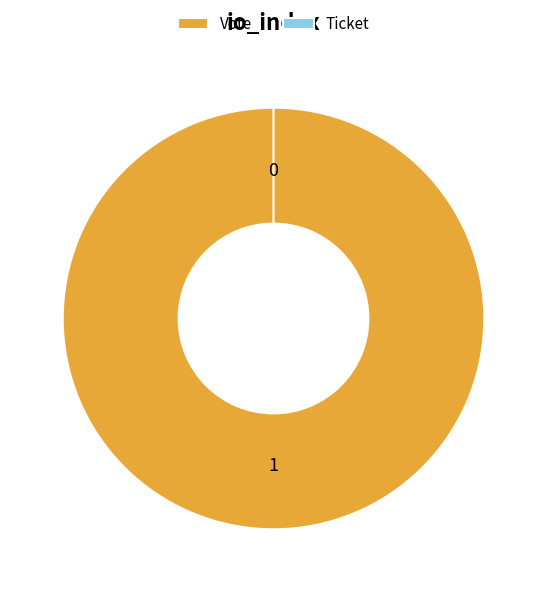

How many slices are in this pie chart?

2